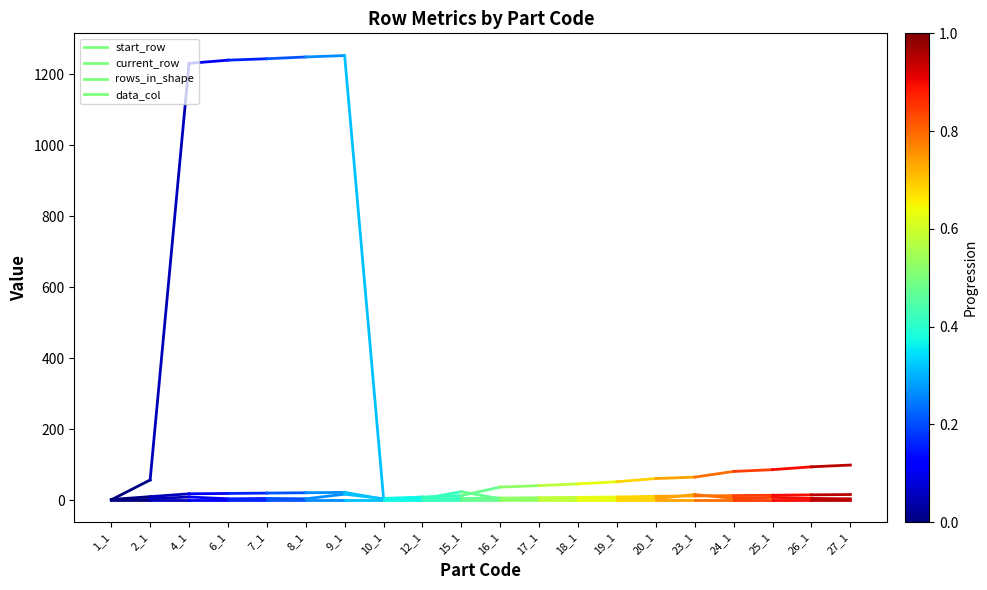

The value of data_col at 2_1 is 0. True or false?

False